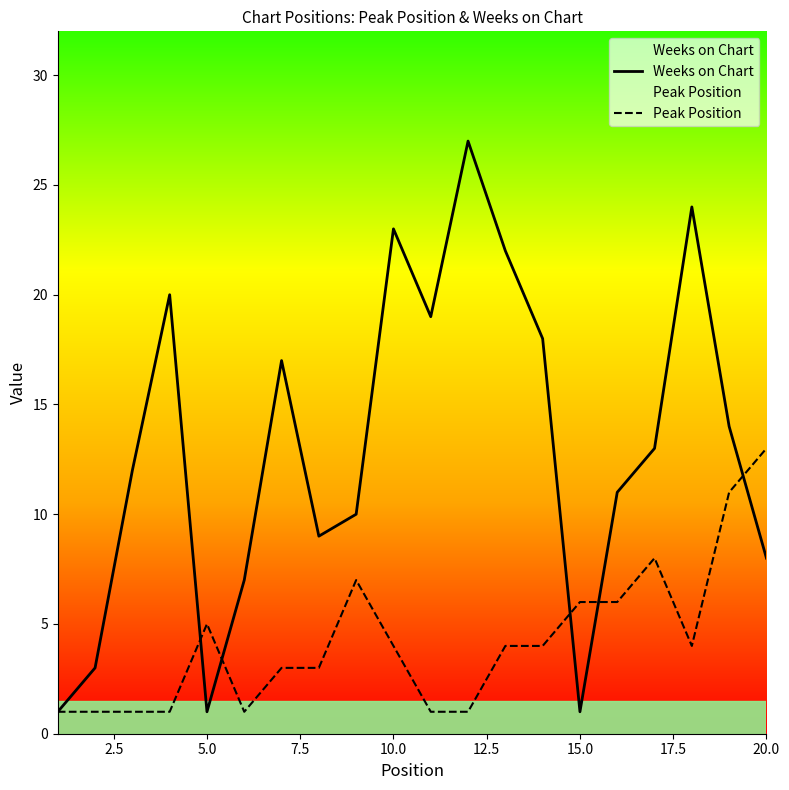

Rank the series by their maximum value, from lowest to highest.

Peak Position, Weeks on Chart